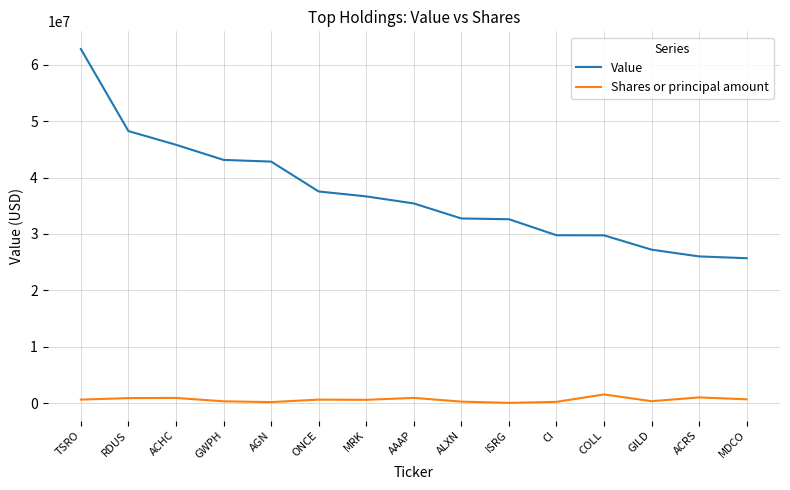

What is the difference between the maximum and minimum values in the Shares or principal amount series?

1500000